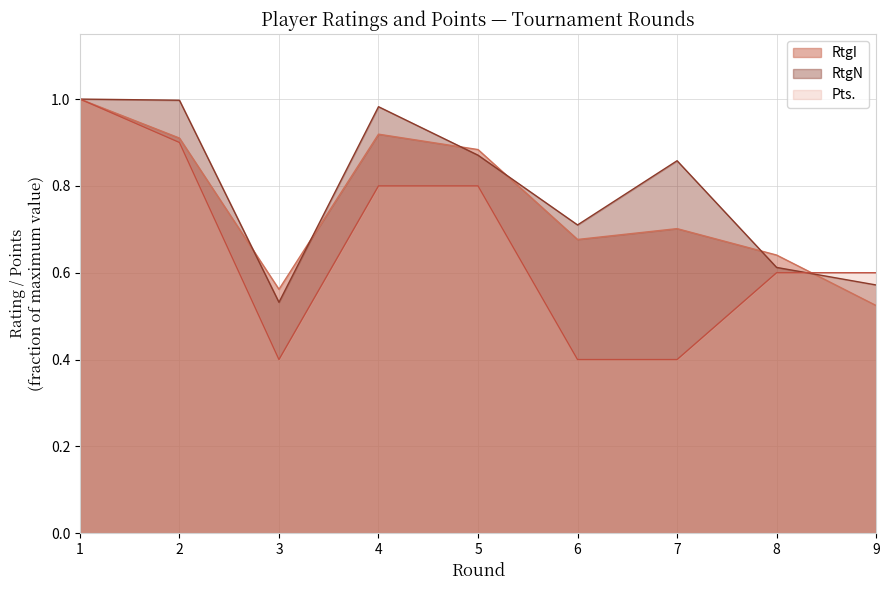

Which category has the lowest value in the RtgI series?

9